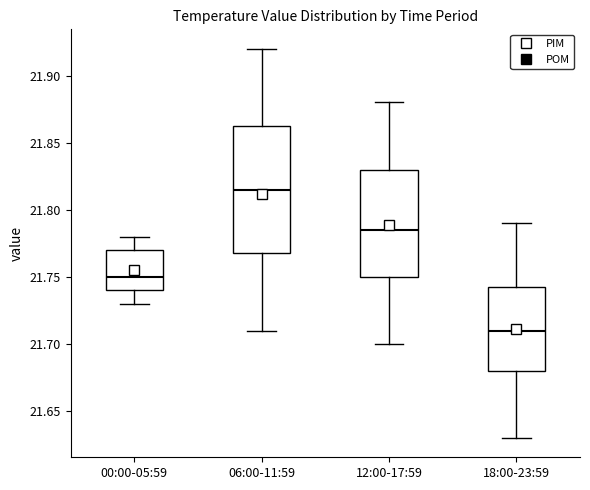

Which box has the lowest median line?

18:00-23:59